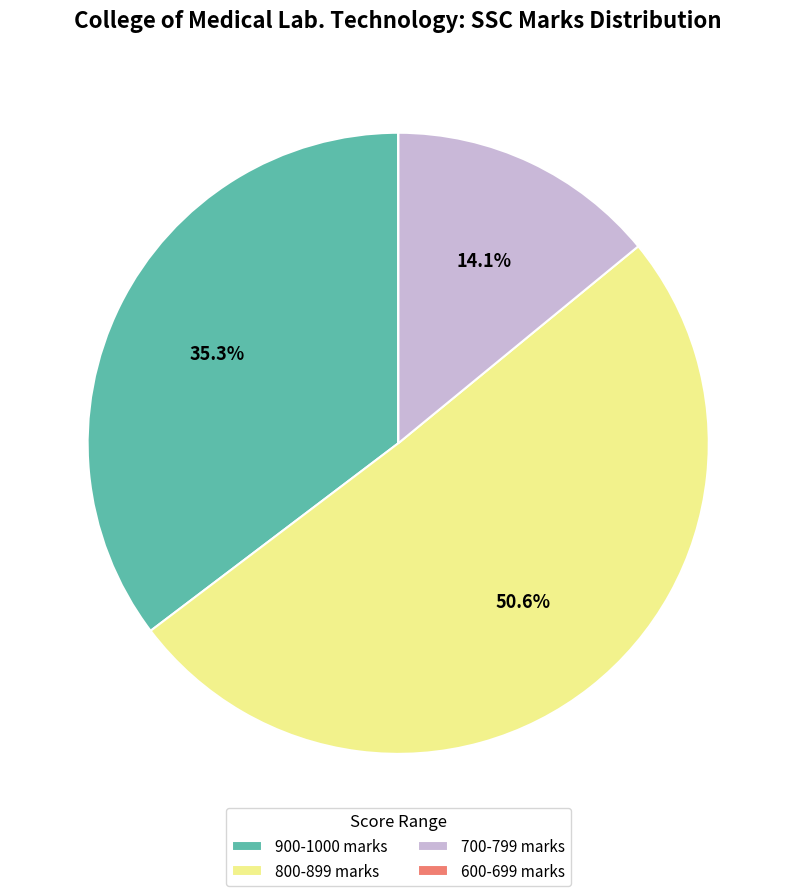

Does any single category account for the majority?

Yes